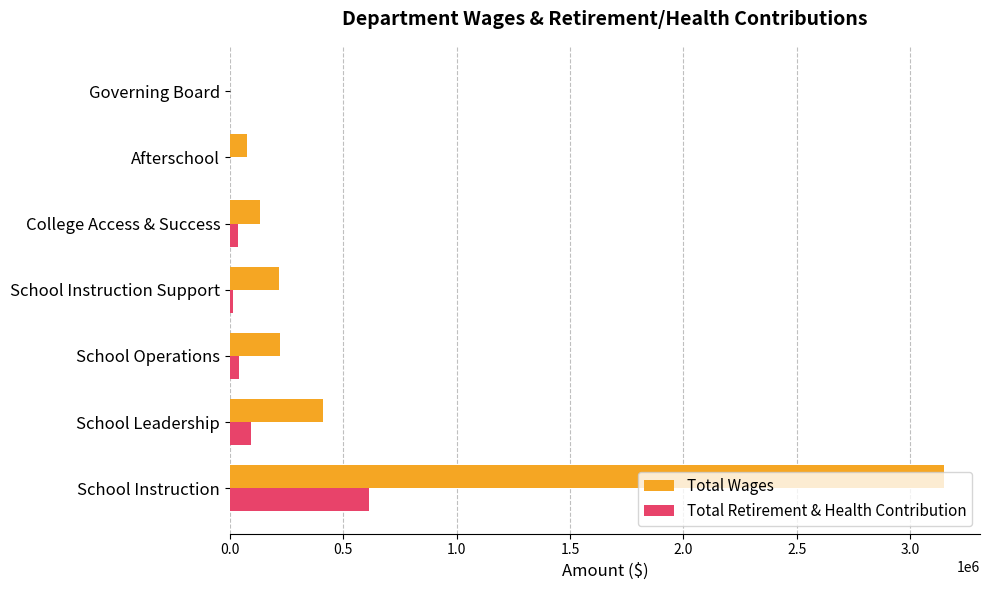

How many distinct data groups are displayed?

2